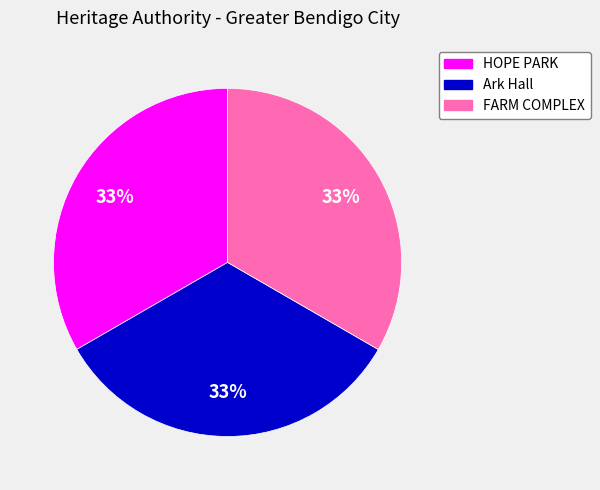

Is it true that HOPE PARK is 33% of the pie?

True